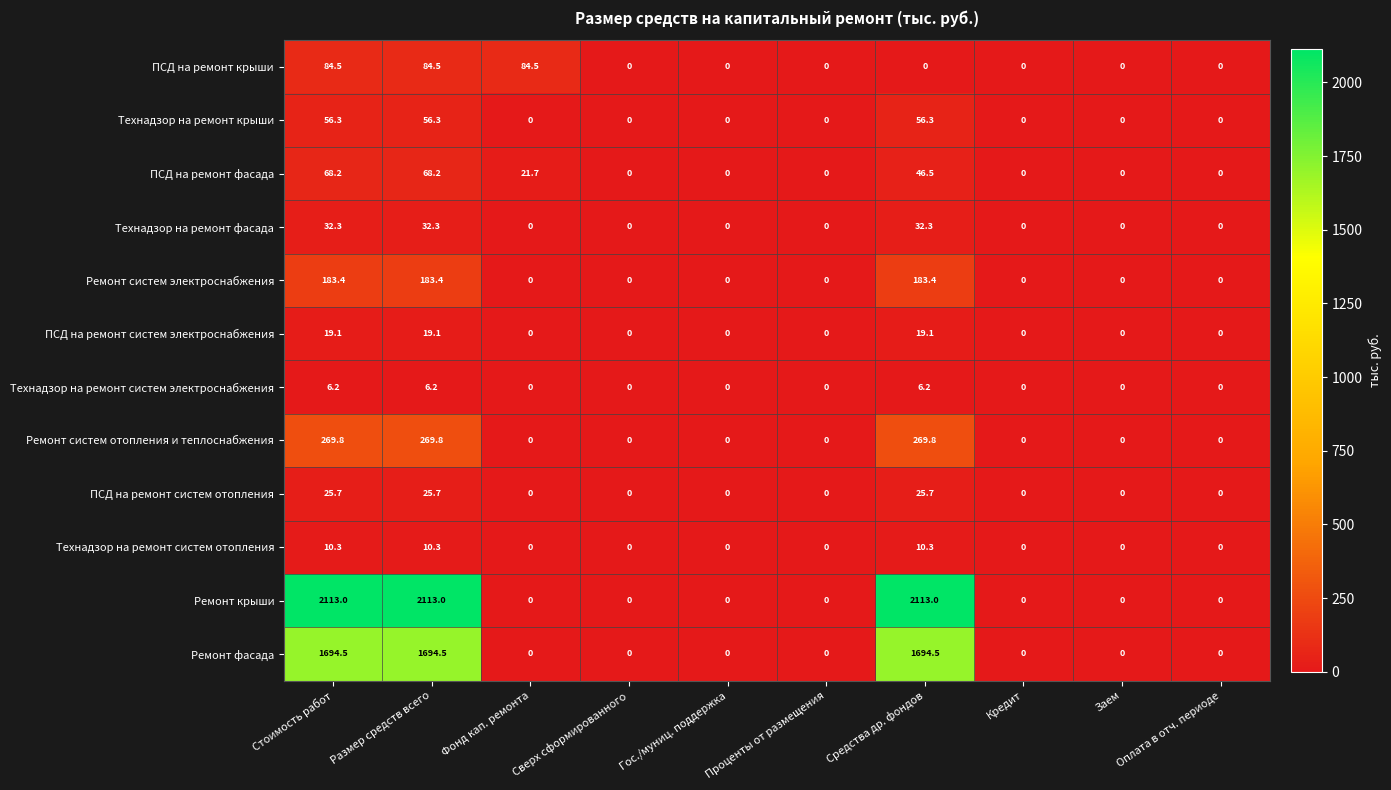

Which series has the widest spread of values?

Ремонт крыши